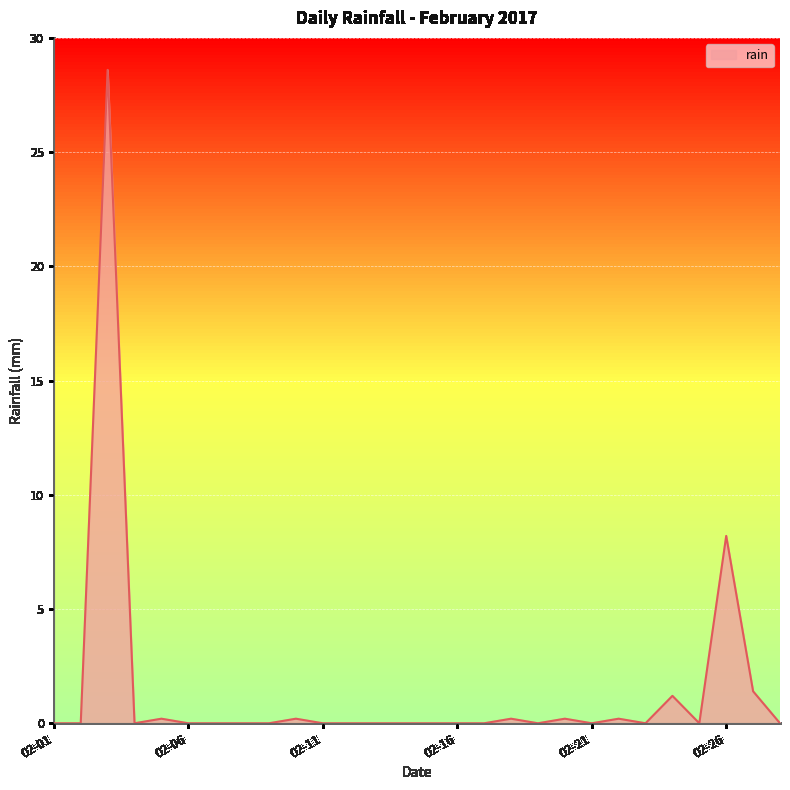

What is the difference between the maximum and minimum values?

28.6